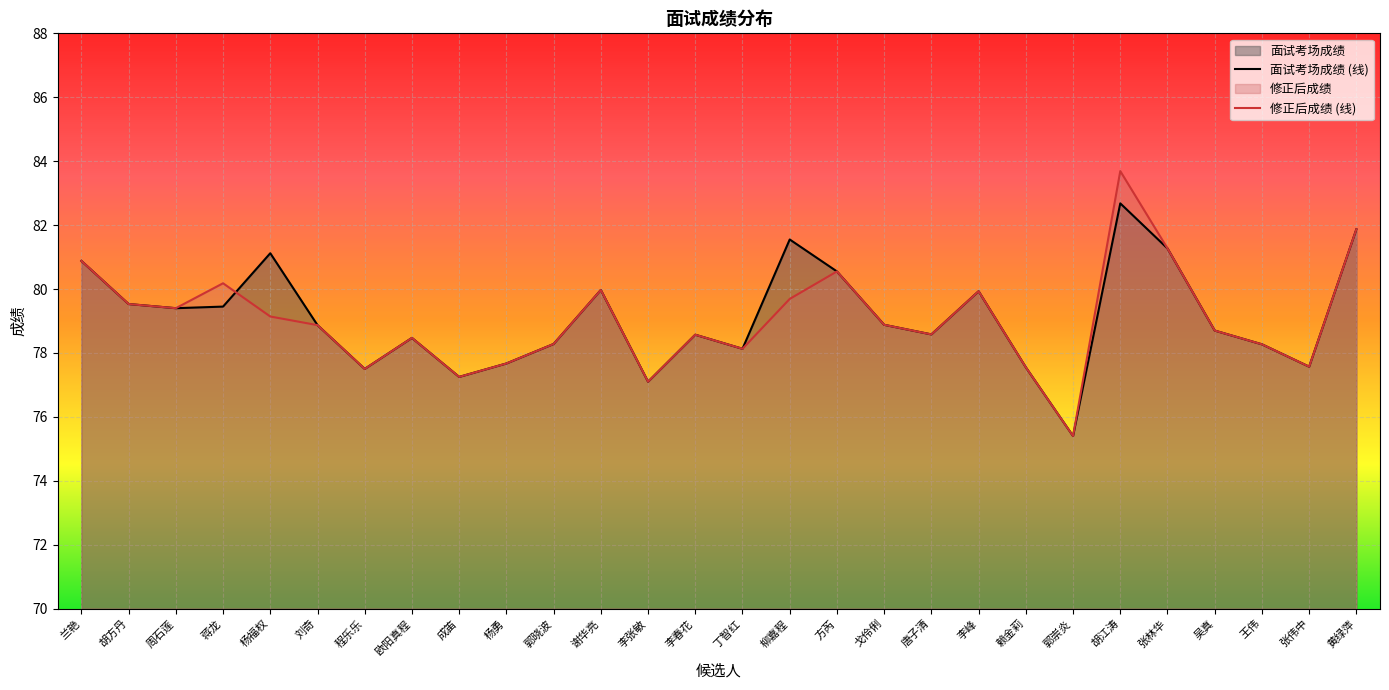

What is the sum of all 修正后成绩 (线) values?

2212.9